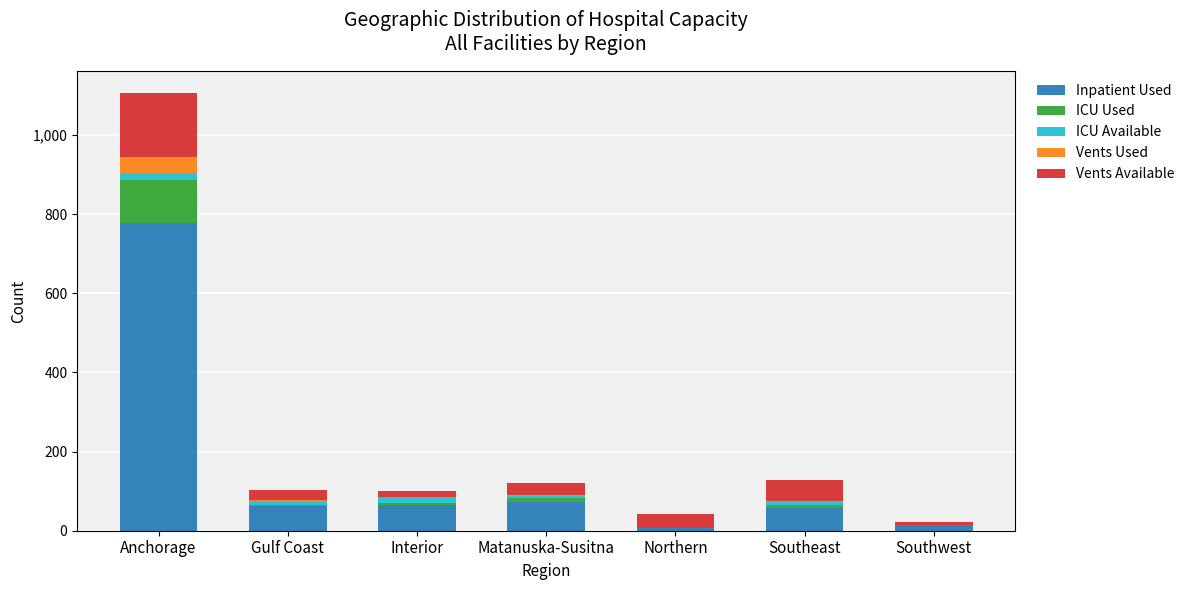

What is the highest value of the Inpatient Used series?

778